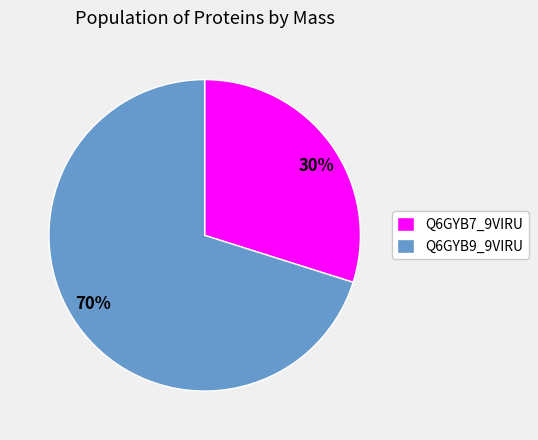

Rank the categories by value from highest to lowest.

Q6GYB9_9VIRU, Q6GYB7_9VIRU